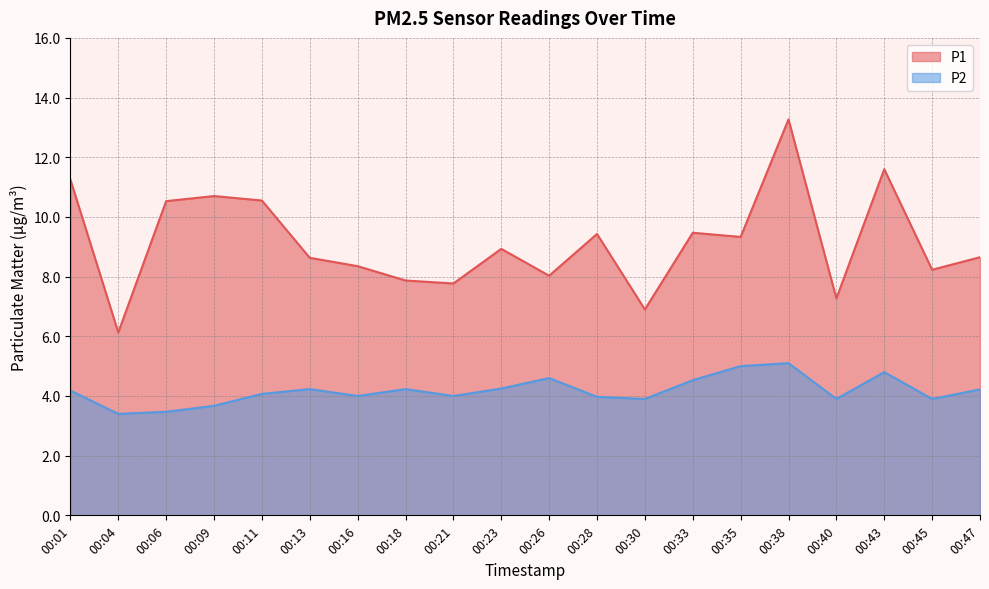

Is the value of P2 at 00:11 greater than the value of P1 at 00:30?

No